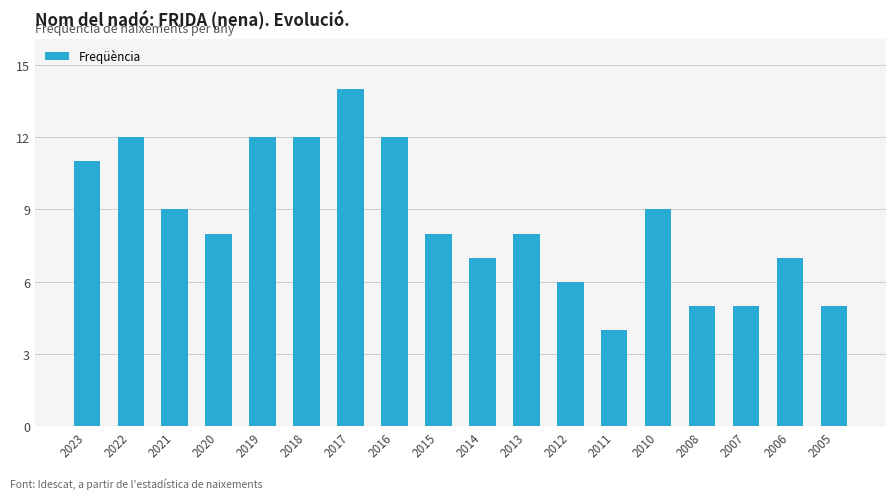

Reading right to left, list all the values displayed in this chart.

2005=5	2006=7	2007=5	2008=5	2010=9	2011=4	2012=6	2013=8	2014=7	2015=8	2016=12	2017=14	2018=12	2019=12	2020=8	2021=9	2022=12	2023=11